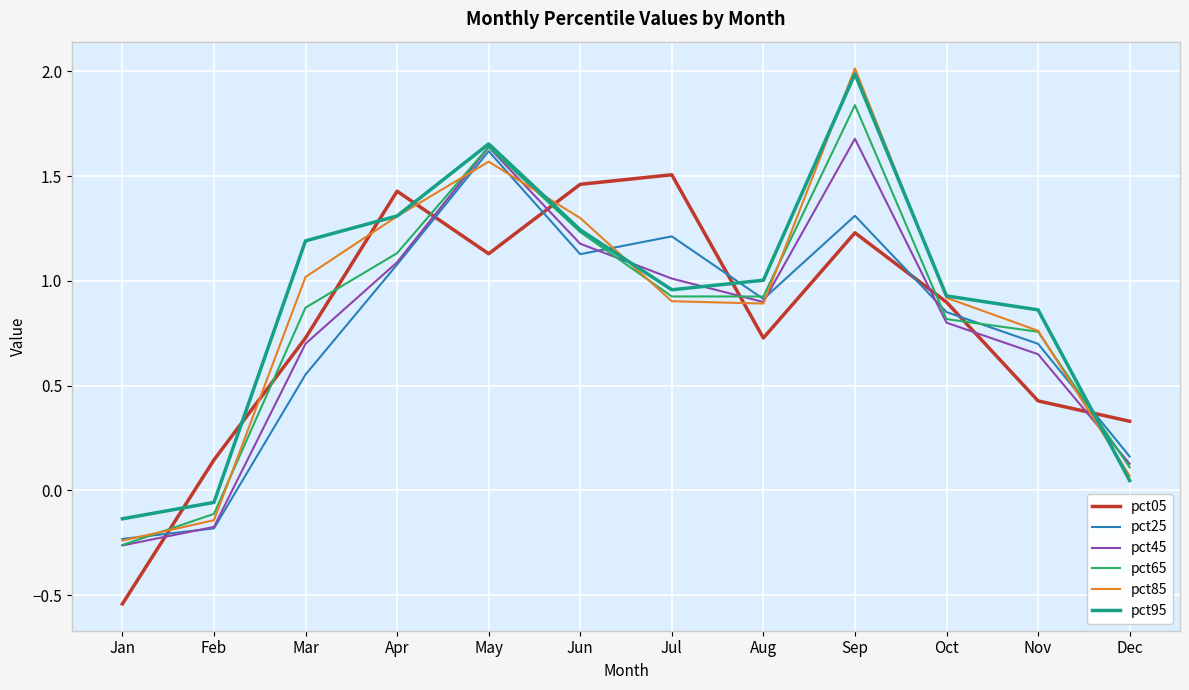

True or false: pct95 has a value of 1.3 at Apr.

True